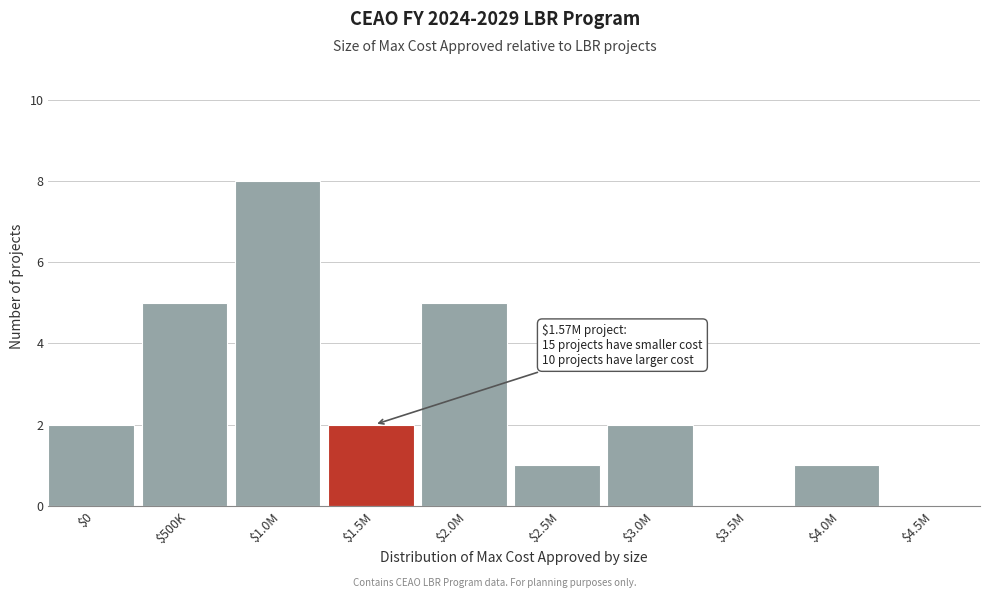

Is it true that the value at $2.0M is 1?

False